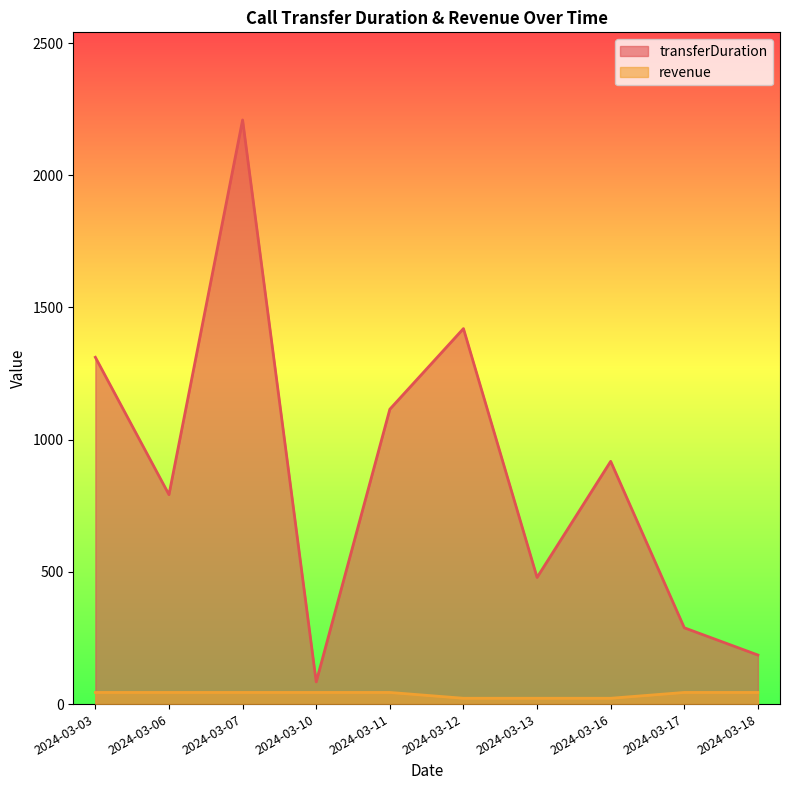

Where is revenue nearest to the value 33?

2024-03-03